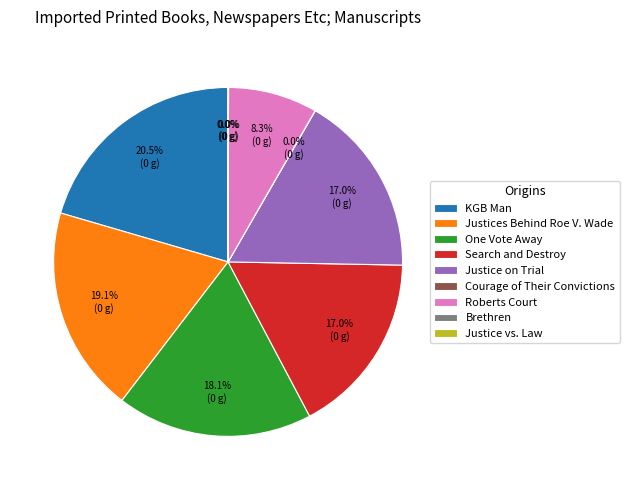

What is the largest slice in the pie chart?

KGB Man